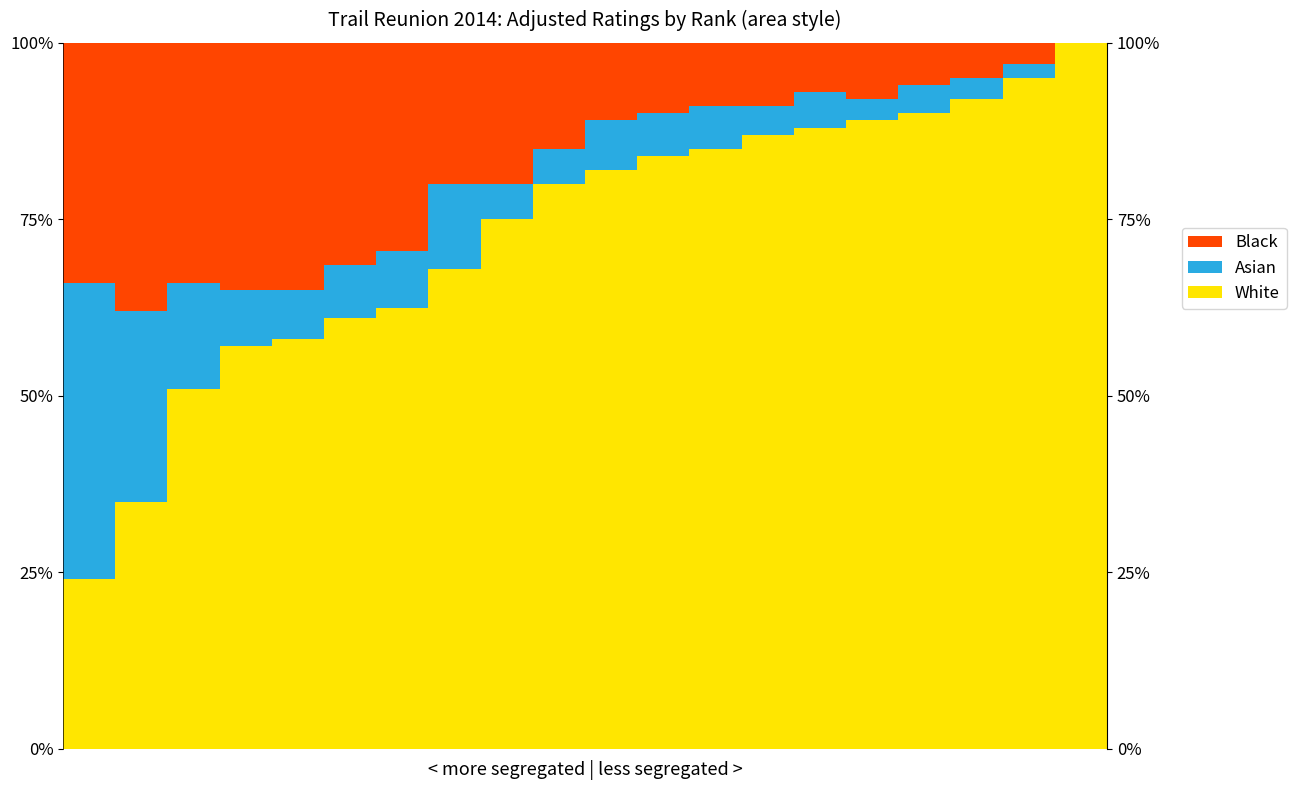

How many positive values does the Black series have?

19